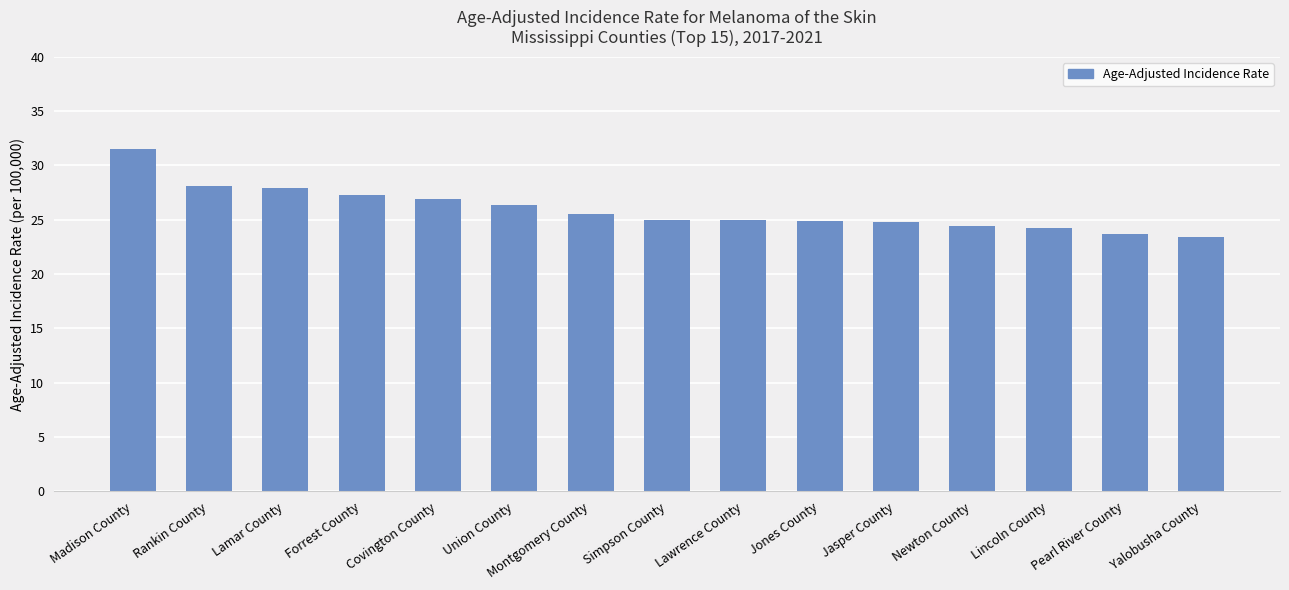

What is the value of the 13th bar from the left?

24.2